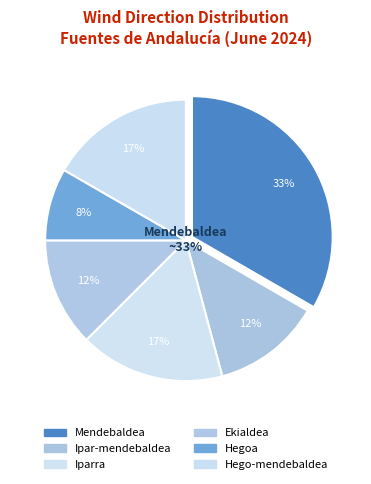

To the nearest percent, what is the average slice percentage?

17%